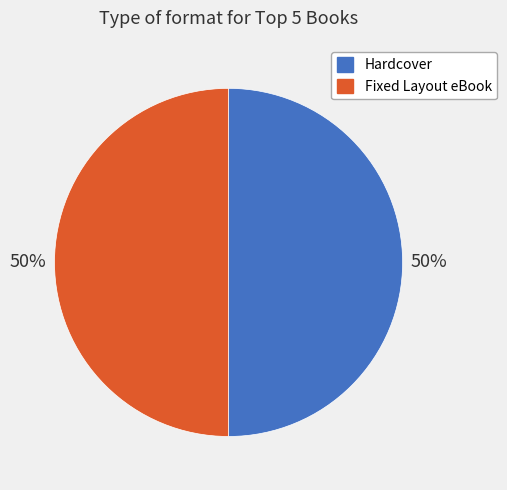

To the nearest percent, what percentage of the pie is Hardcover?

50%